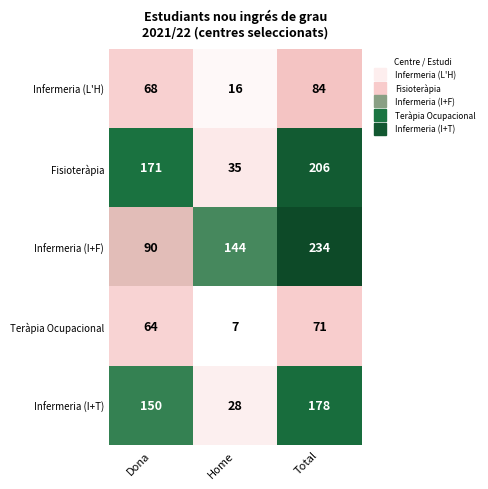

What is the difference between the highest and lowest values at Dona?

107